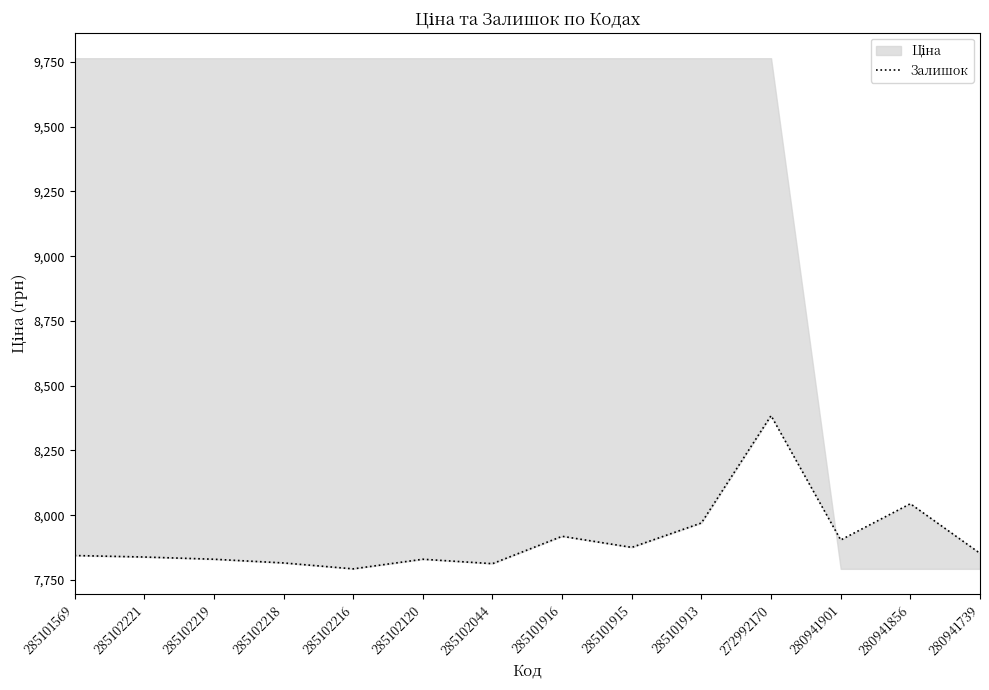

Read the value at 285102120.

7830.1